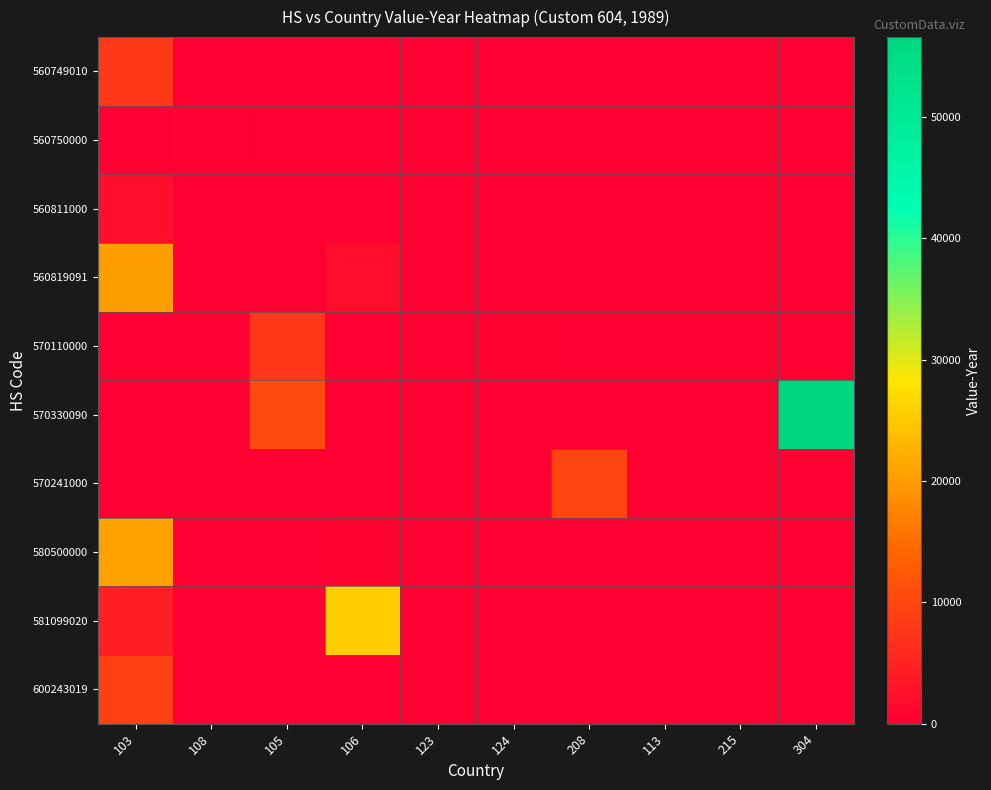

List the series in order of their peak value, lowest first.

560750000, 560811000, 570110000, 560749010, 600243019, 570241000, 560819091, 580500000, 581099020, 570330090